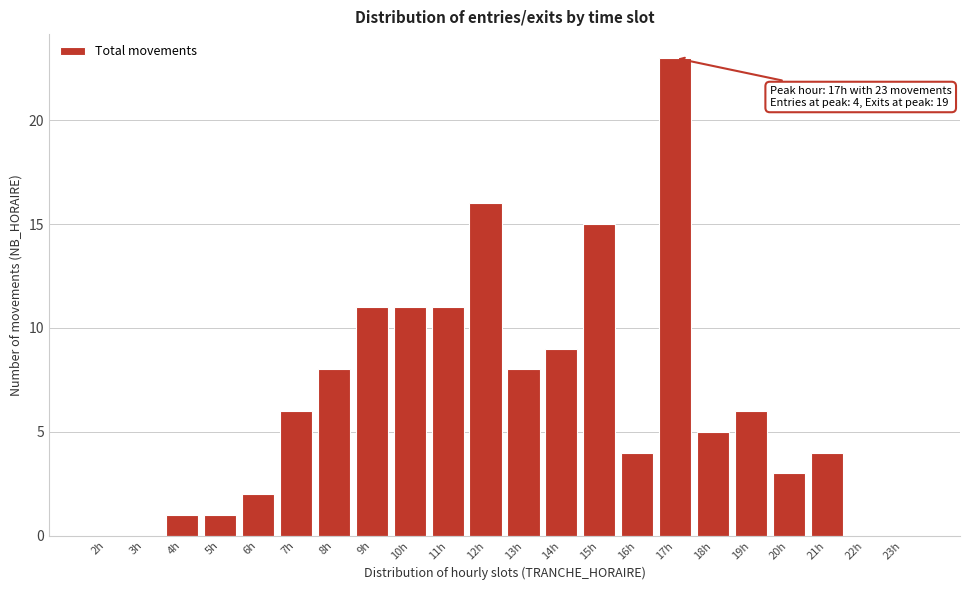

Reading right to left, extract all data points from this chart.

23h=0	22h=0	21h=4	20h=3	19h=6	18h=5	17h=23	16h=4	15h=15	14h=9	13h=8	12h=16	11h=11	10h=11	9h=11	8h=8	7h=6	6h=2	5h=1	4h=1	3h=0	2h=0